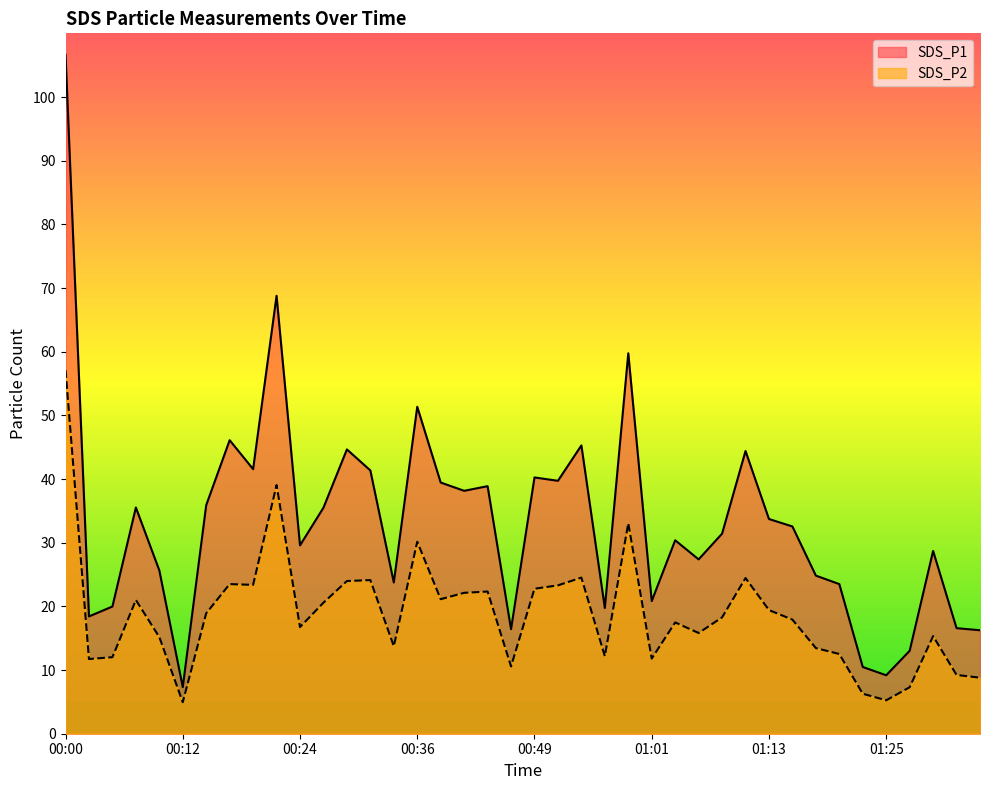

In SDS_P2, how many points are lower than both neighbors (excluding endpoints)?

11